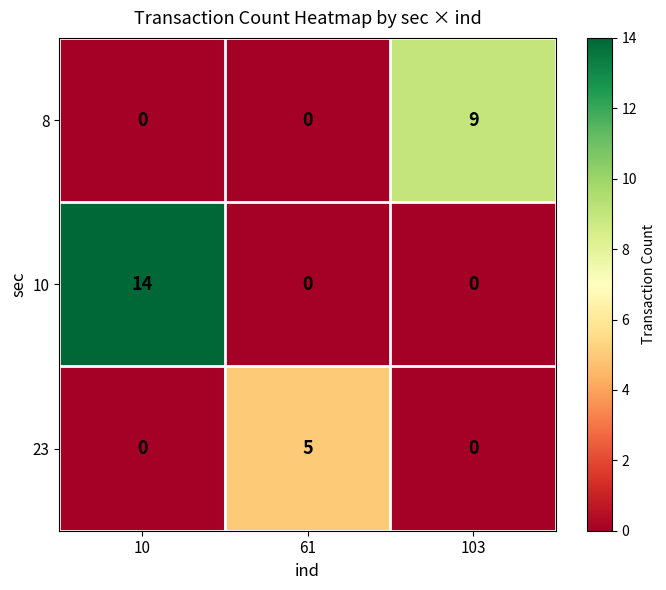

What is the spread (max minus min) of values at 61?

5